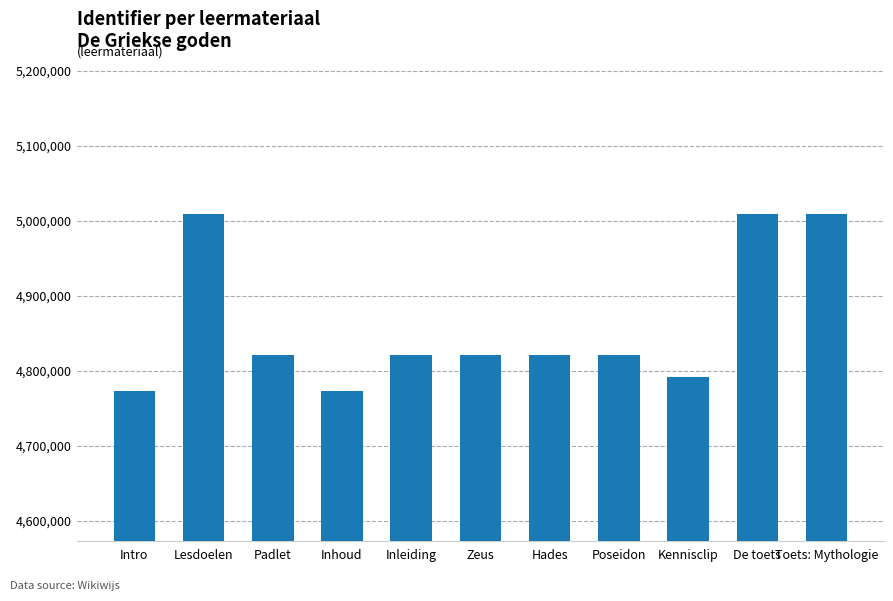

What is the change in value from Inhoud to Zeus?

+47516